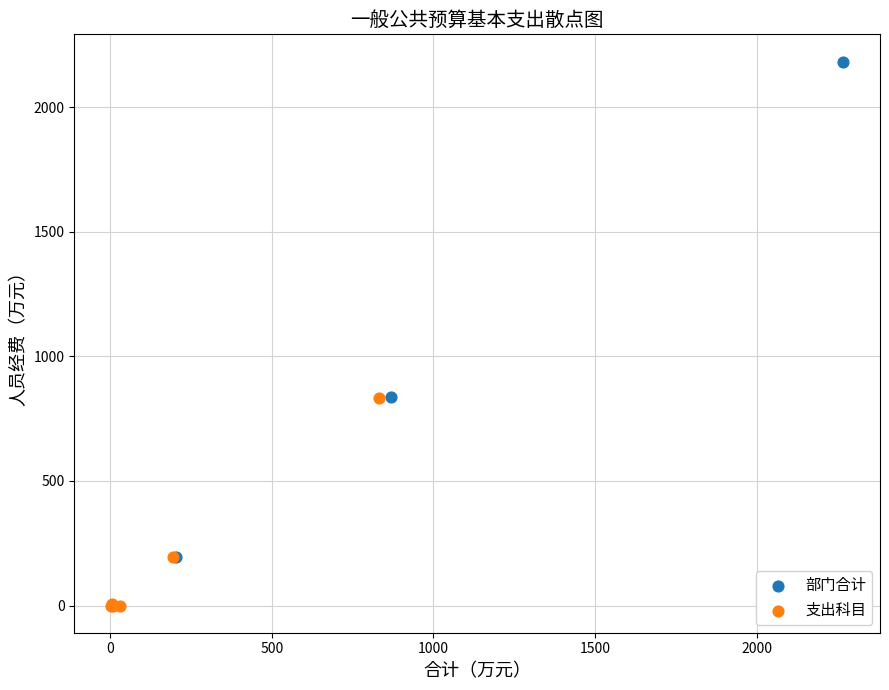

Which series reaches the minimum Y coordinate?

支出科目